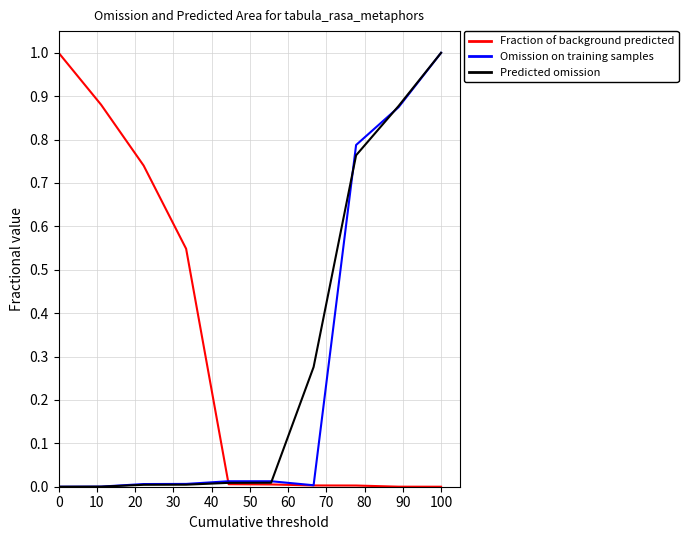

What is the highest value of the Omission on training samples series?

1.0